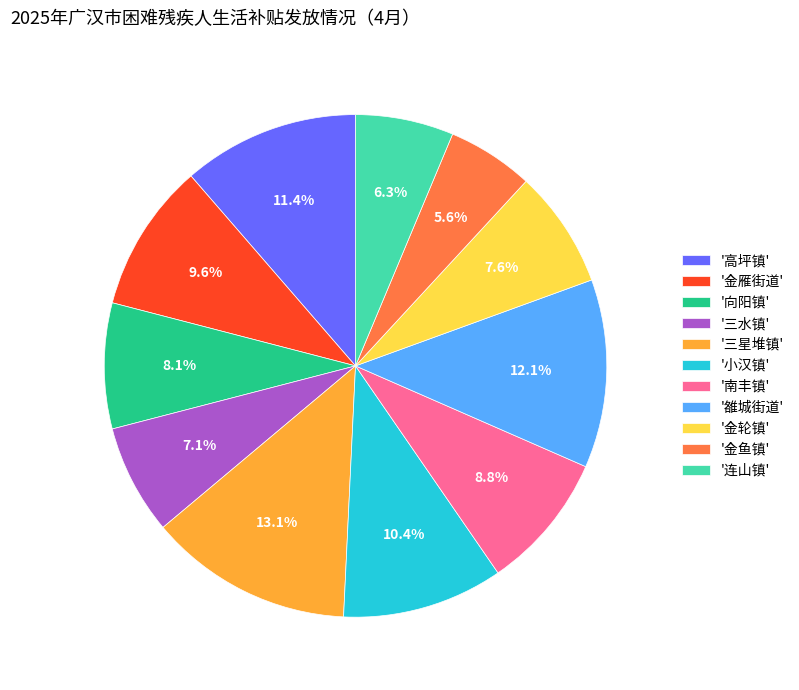

Count the number of slices in the pie.

11